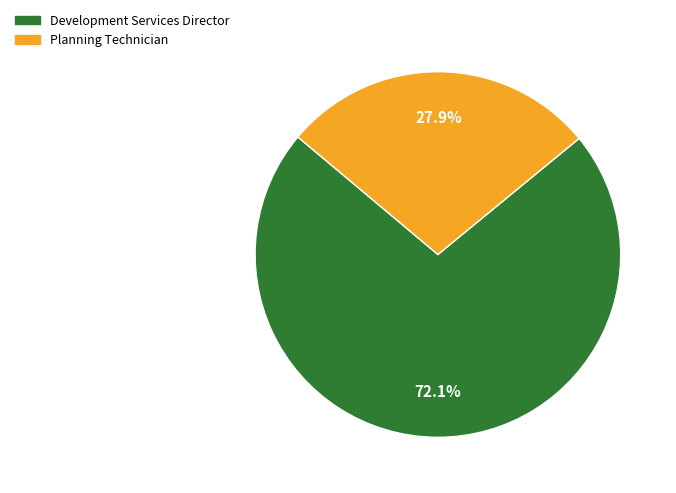

Combined, do Development Services Director and Planning Technician account for over 50%?

Yes